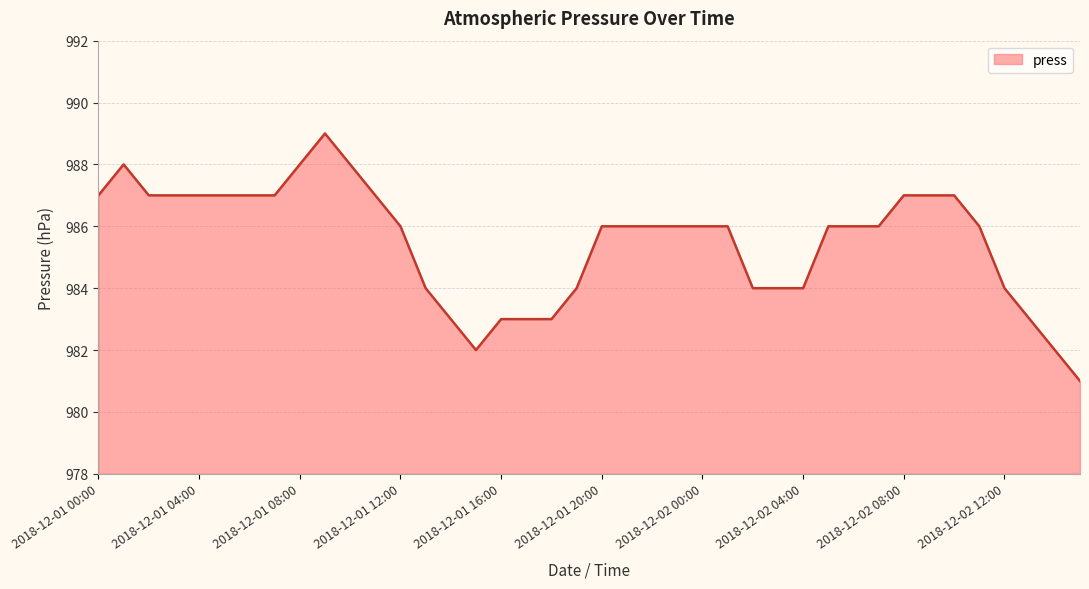

What is the minimum value shown in the chart?

981